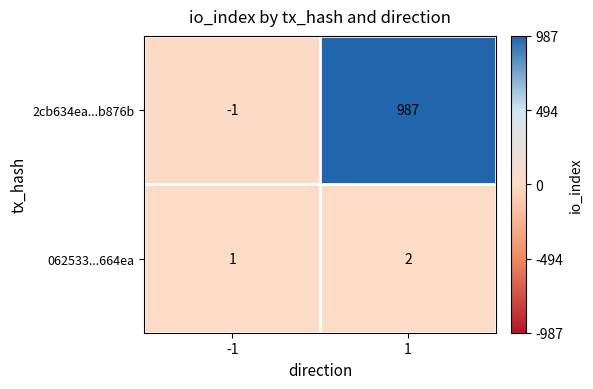

Rank the series by their maximum value, from highest to lowest.

2cb634ea...b876b, 062533...664ea